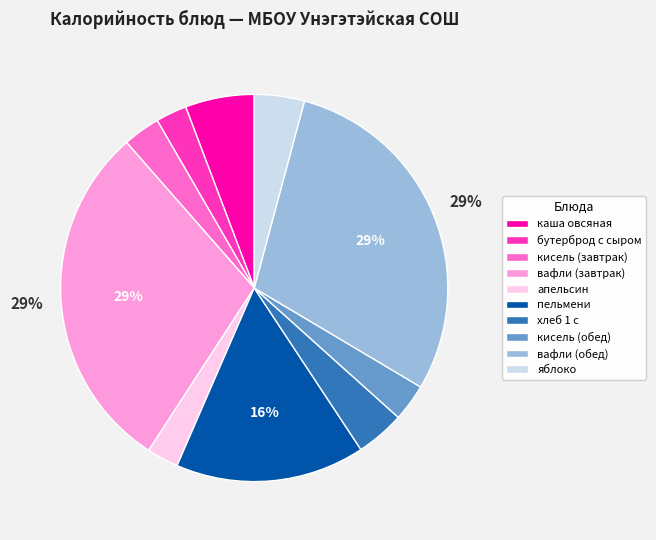

Is there any slice that represents more than half of the pie?

No